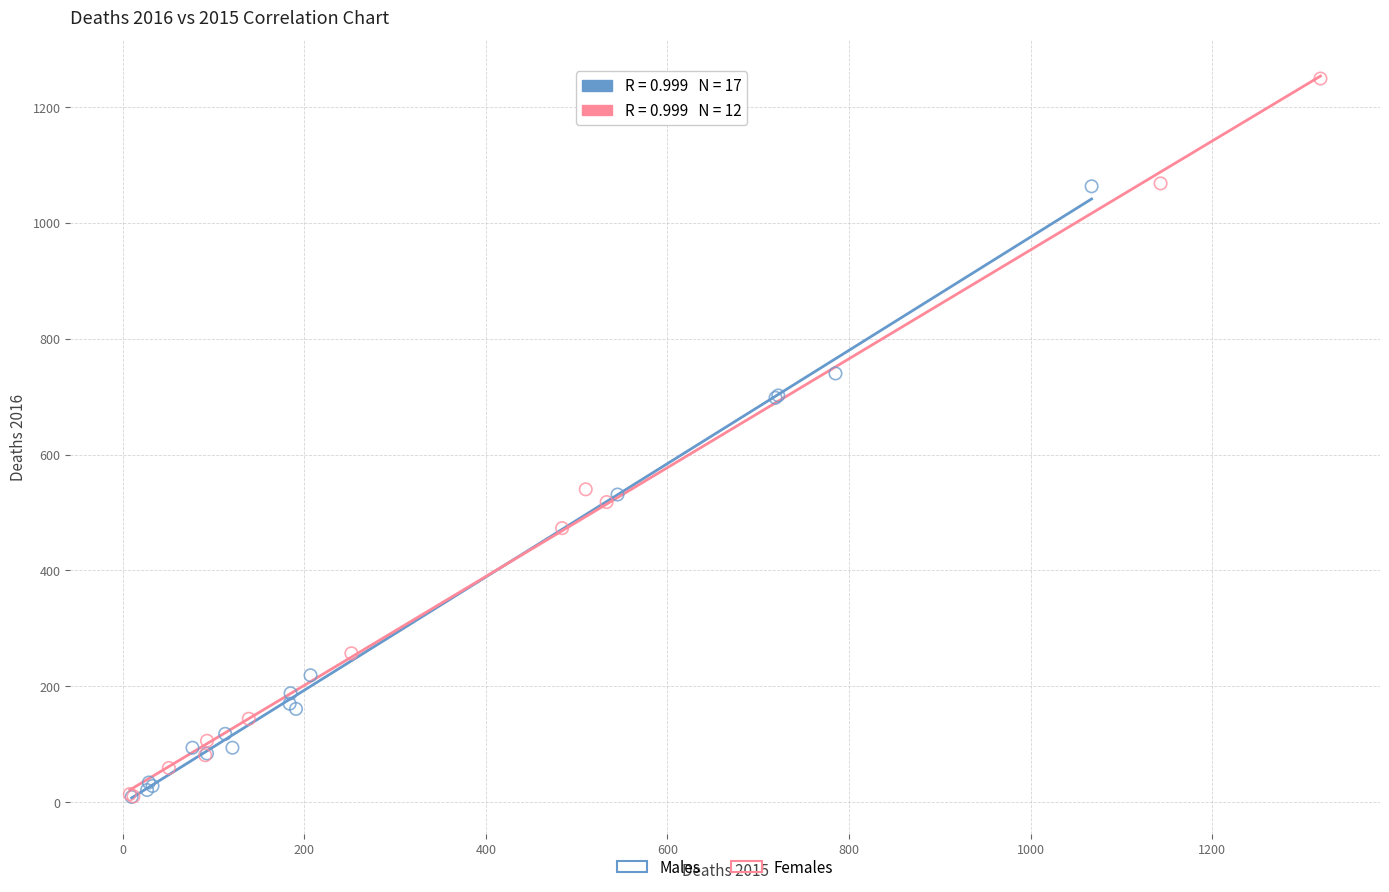

Which series contains the highest Y value?

Females